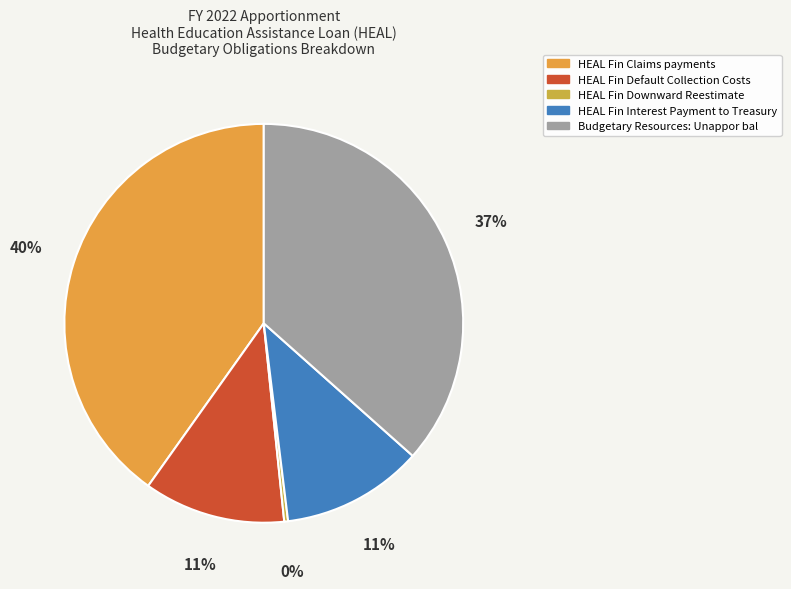

True or false: Budgetary Resources: Unappor bal accounts for 37% of the total.

True